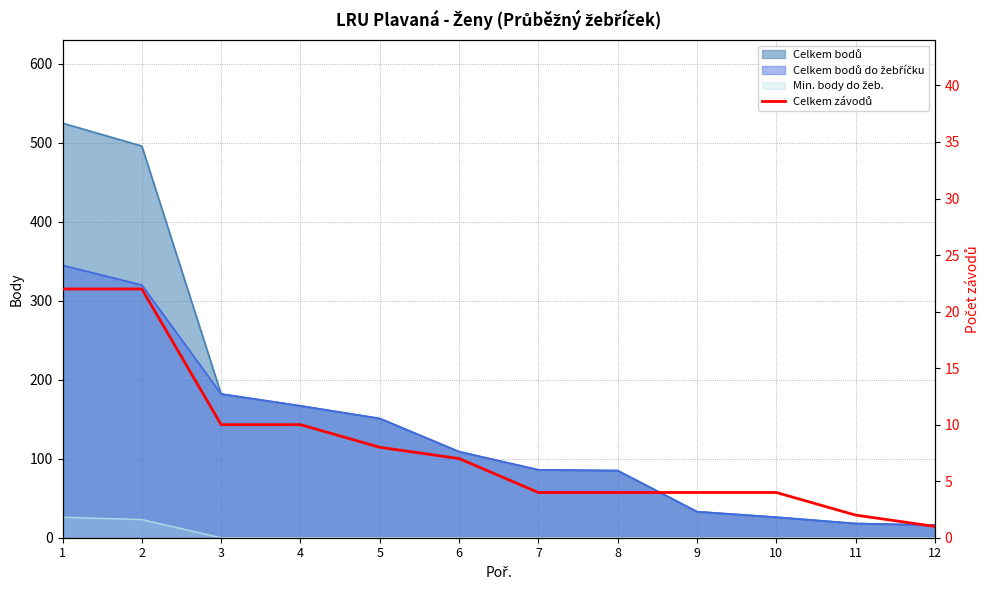

Between 7 and 12, which is larger?

7